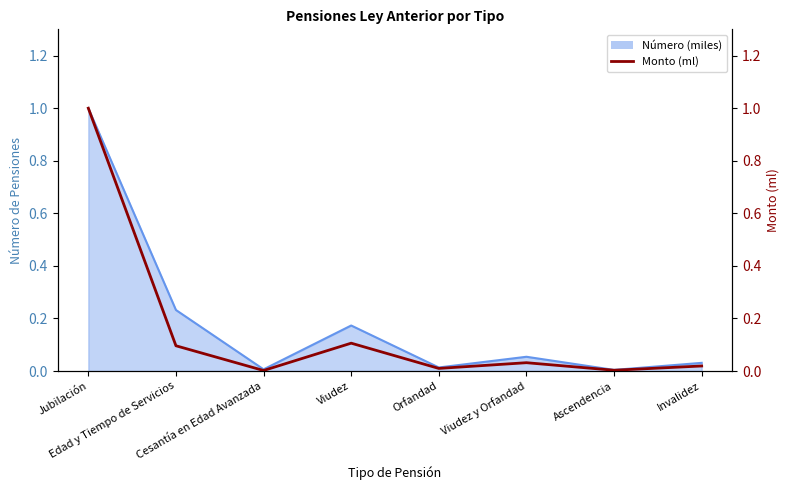

Where is the first local minimum?

Cesantía en Edad Avanzada